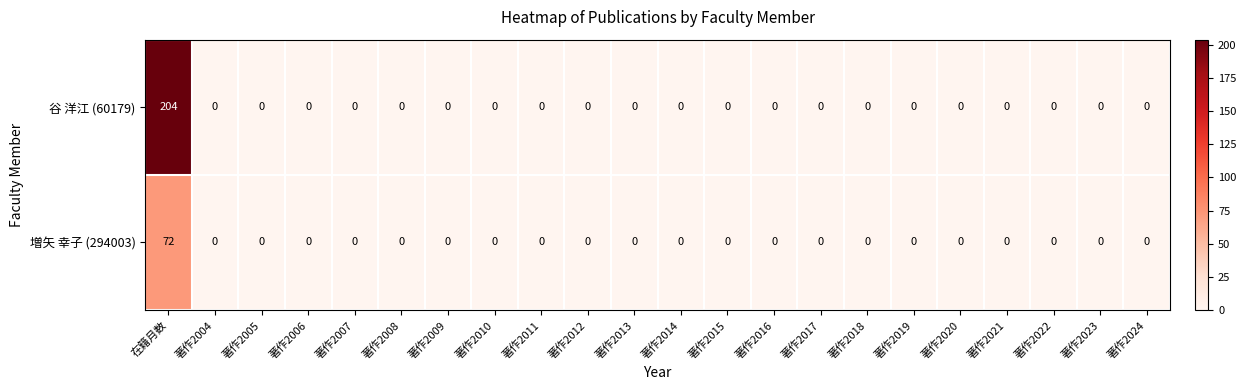

Rank the series by their average value, from lowest to highest.

増矢 幸子 (294003), 谷 洋江 (60179)